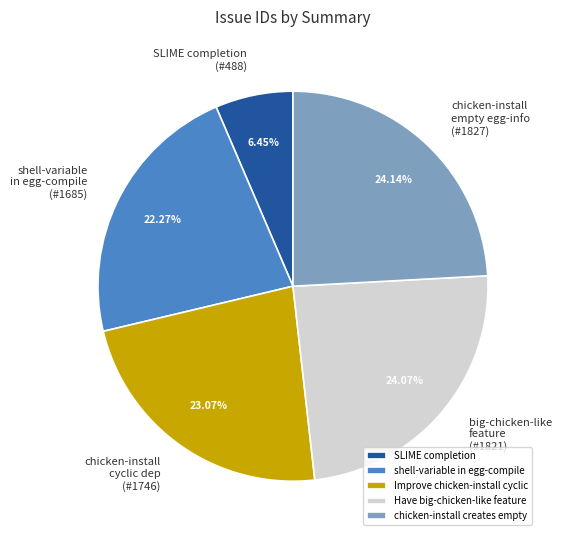

Which slice is the smallest?

SLIME completion